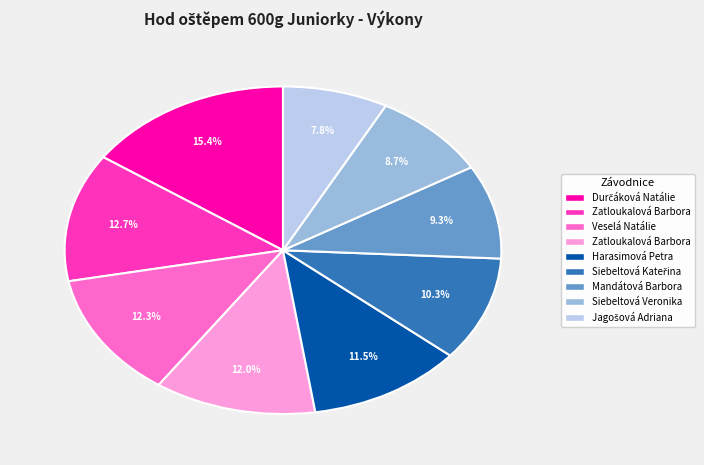

Is there a majority slice in this chart?

No